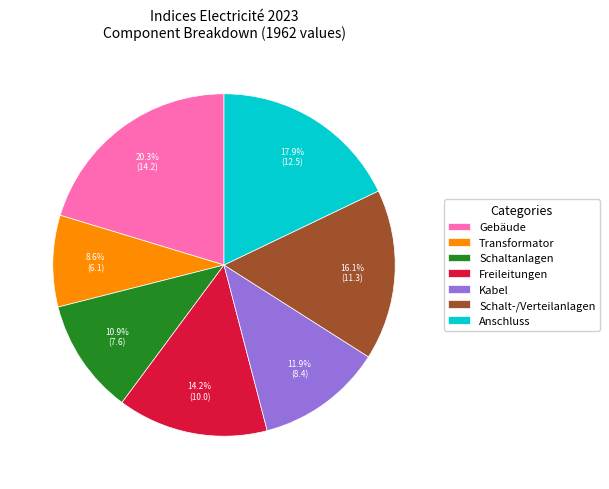

Is Schaltanlagen the majority of the pie?

No